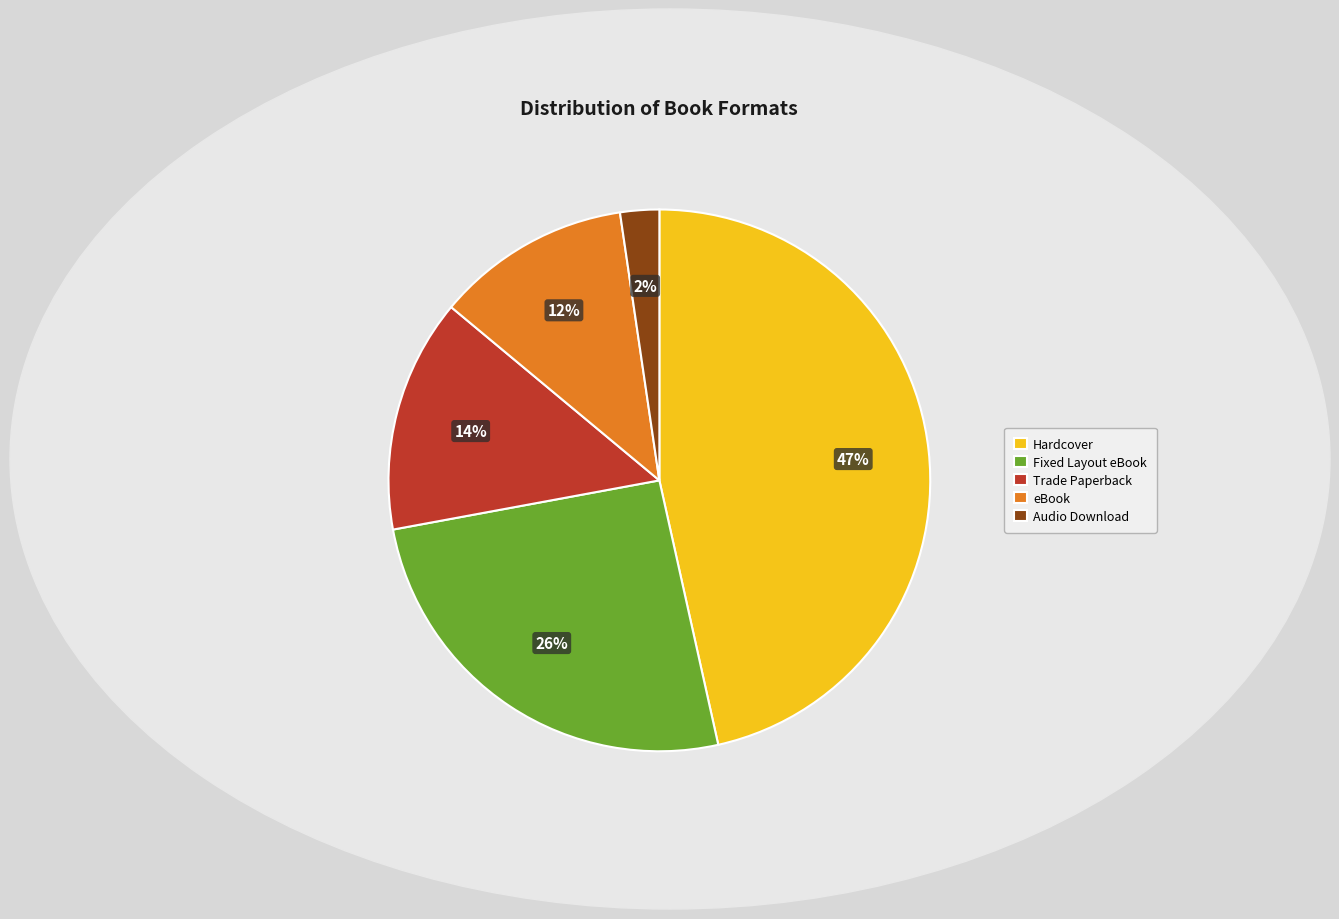

To the nearest percent, what is the difference between the Fixed Layout eBook and Trade Paperback slice percentages?

12%